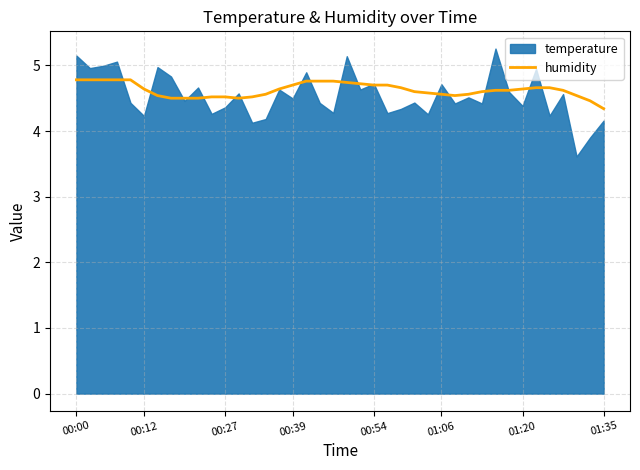

Where is humidity nearest to the value 4?

01:35